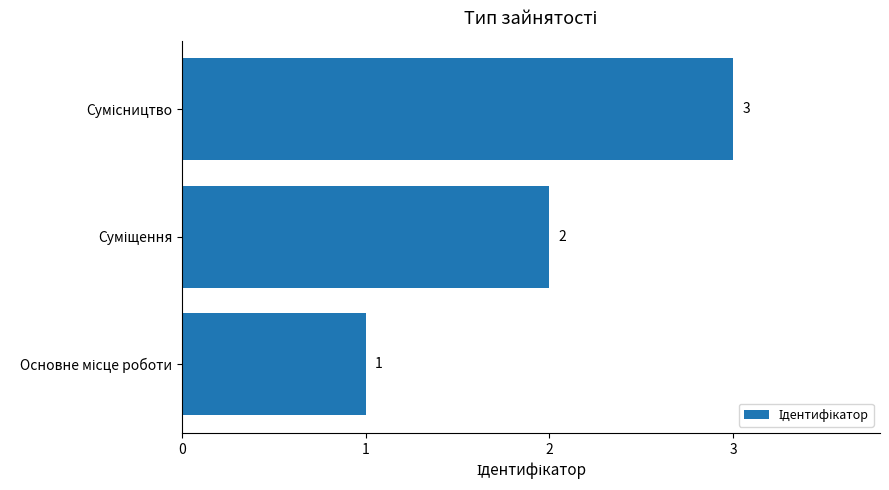

Are the bars horizontal?

Yes